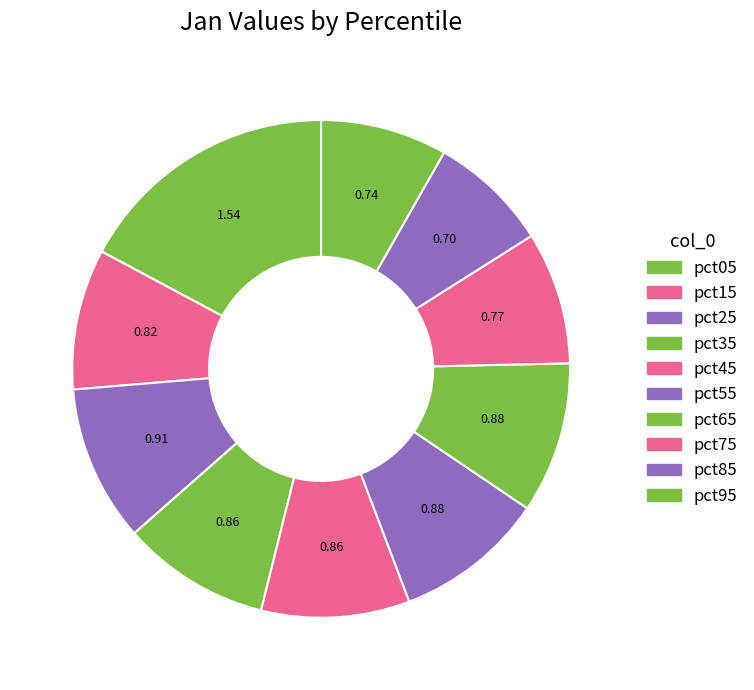

How many slices are in this pie chart?

10